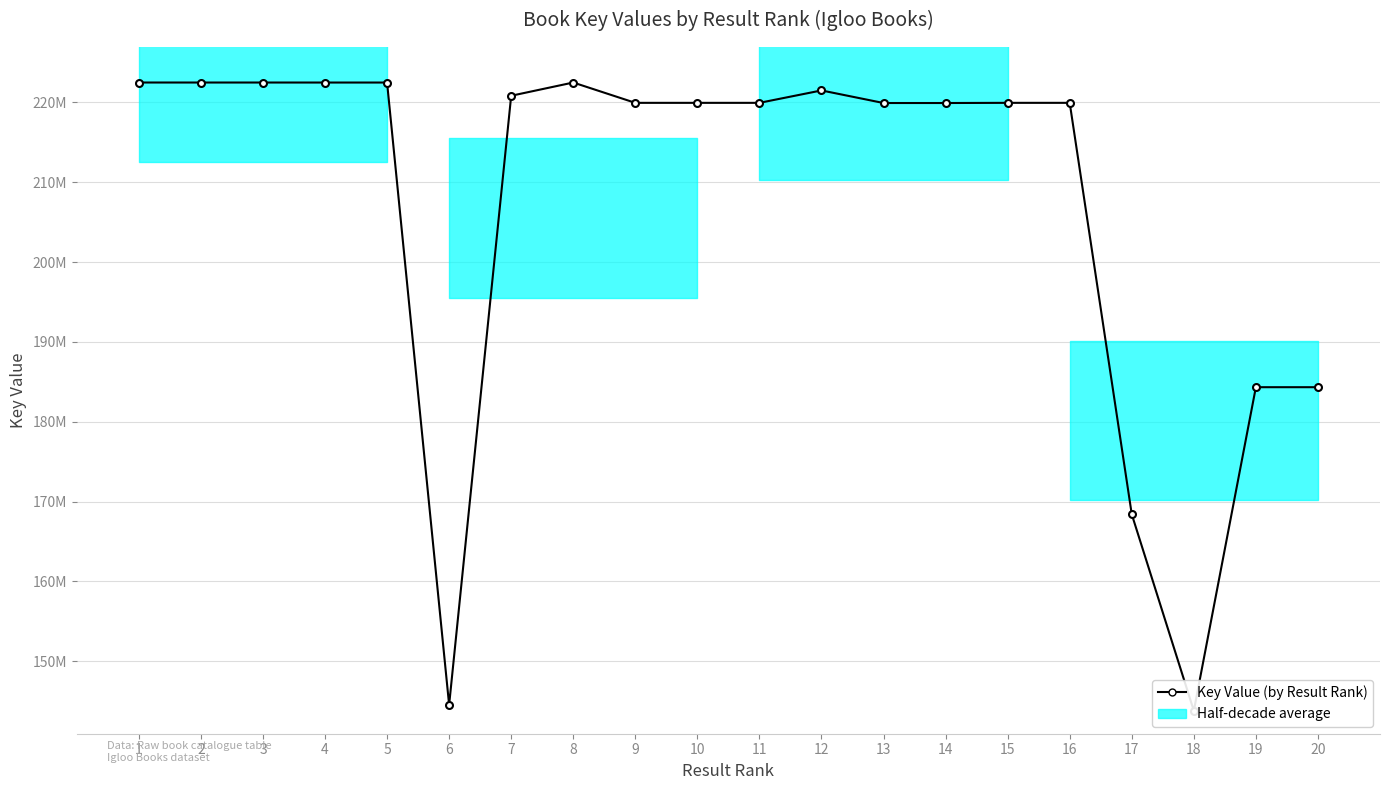

What is the value of the 9th point from the left?

219948654